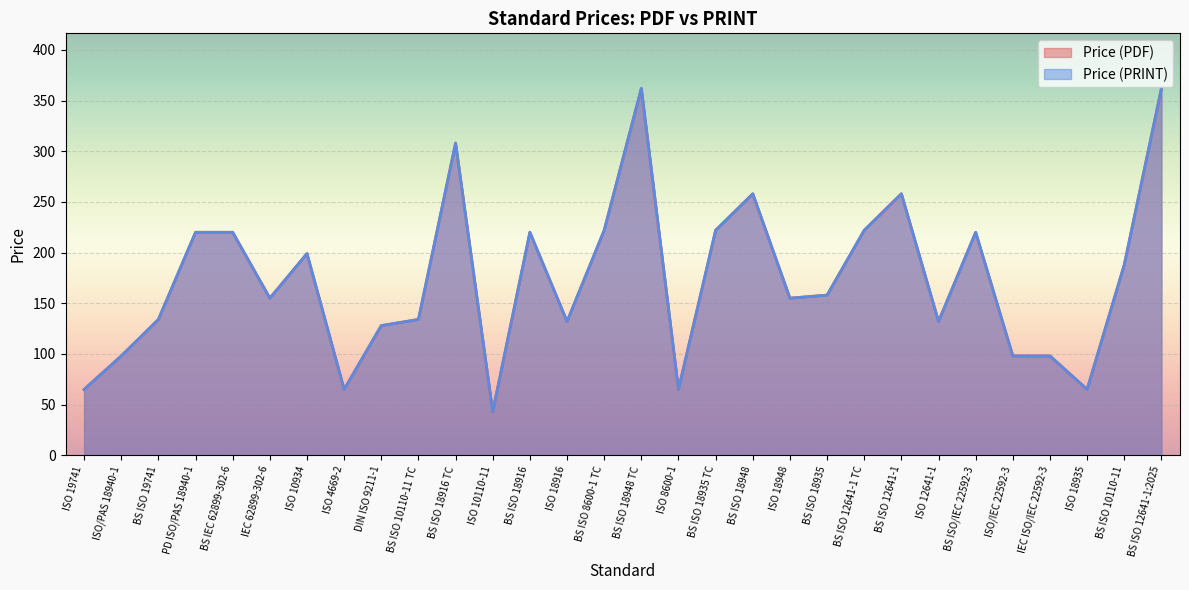

Where is Price (PRINT) nearest to the value 202?

ISO 10934